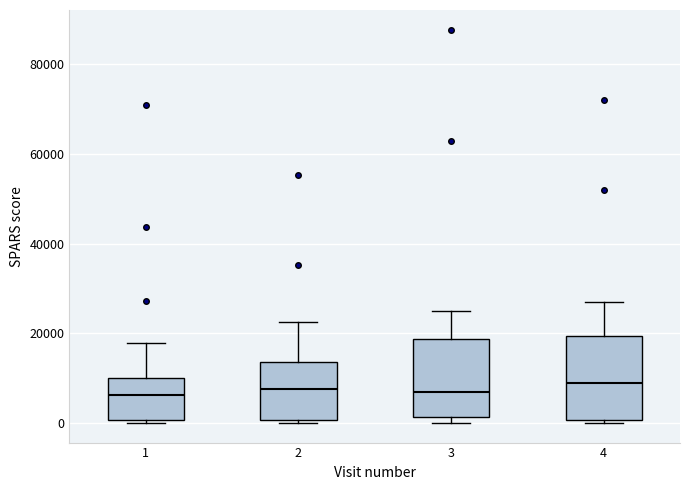

Reading left to right, transcribe this box plot: for each box, give where its median line is, the range the box spans, and where its two whiskers end, as read against the y-axis. The values are not printed on the chart, so give them approximately, as read against the axis.

1: median 6000, box 0 to 10000, whiskers 0 (just below the box's lower edge) to 18000
2: median 8000, box 0 to 14000, whiskers 0 (just below the box's lower edge) to 22000
3: median 6000, box 2000 to 18000, whiskers 0 to 26000
4: median 8000, box 0 to 20000, whiskers 0 (just below the box's lower edge) to 28000